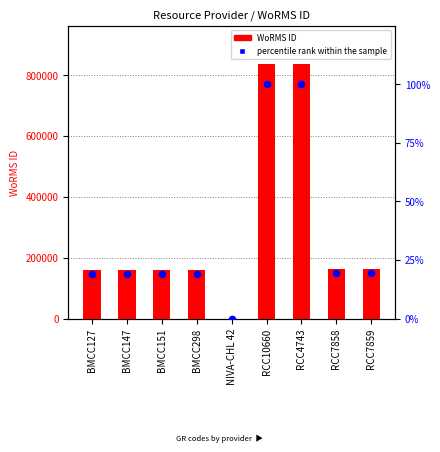

At which category is the sum across all series the highest?

RCC10660